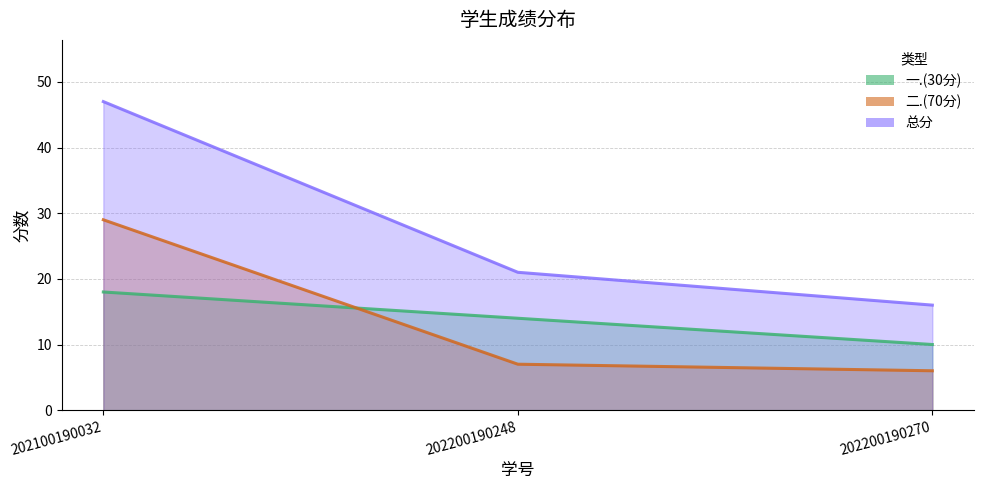

What is the value of the 一.(30分) point at the 3rd from the left?

10